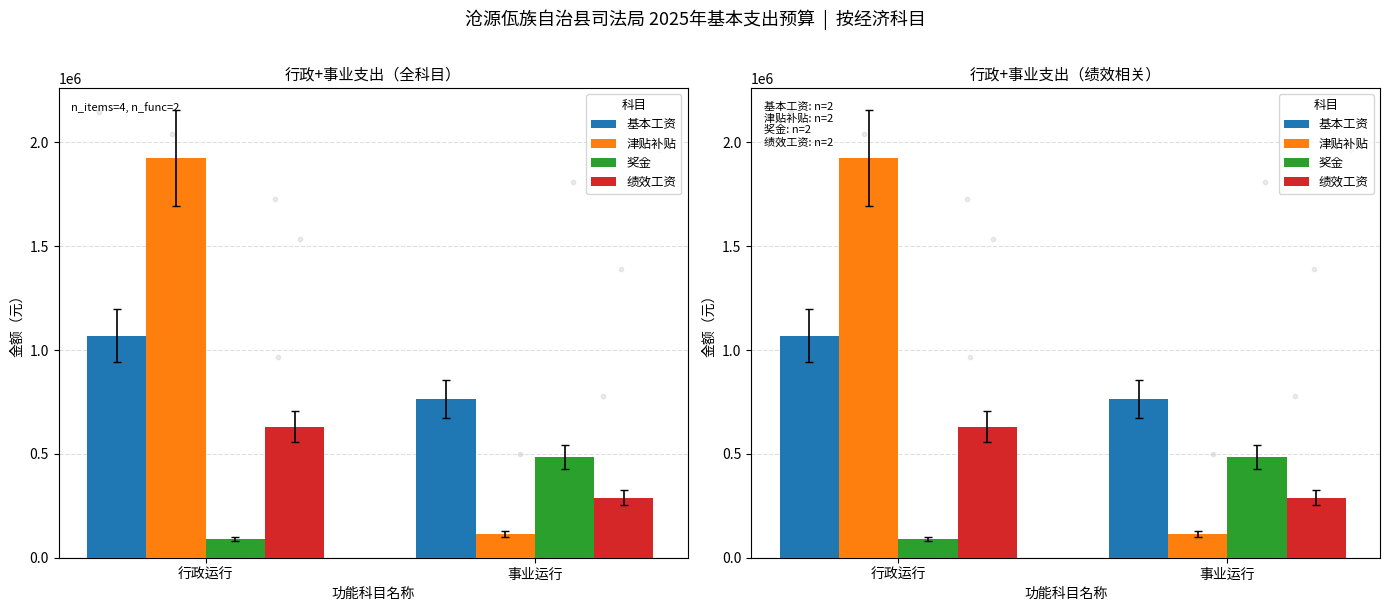

What is the total value across all series at 行政运行?

3714207